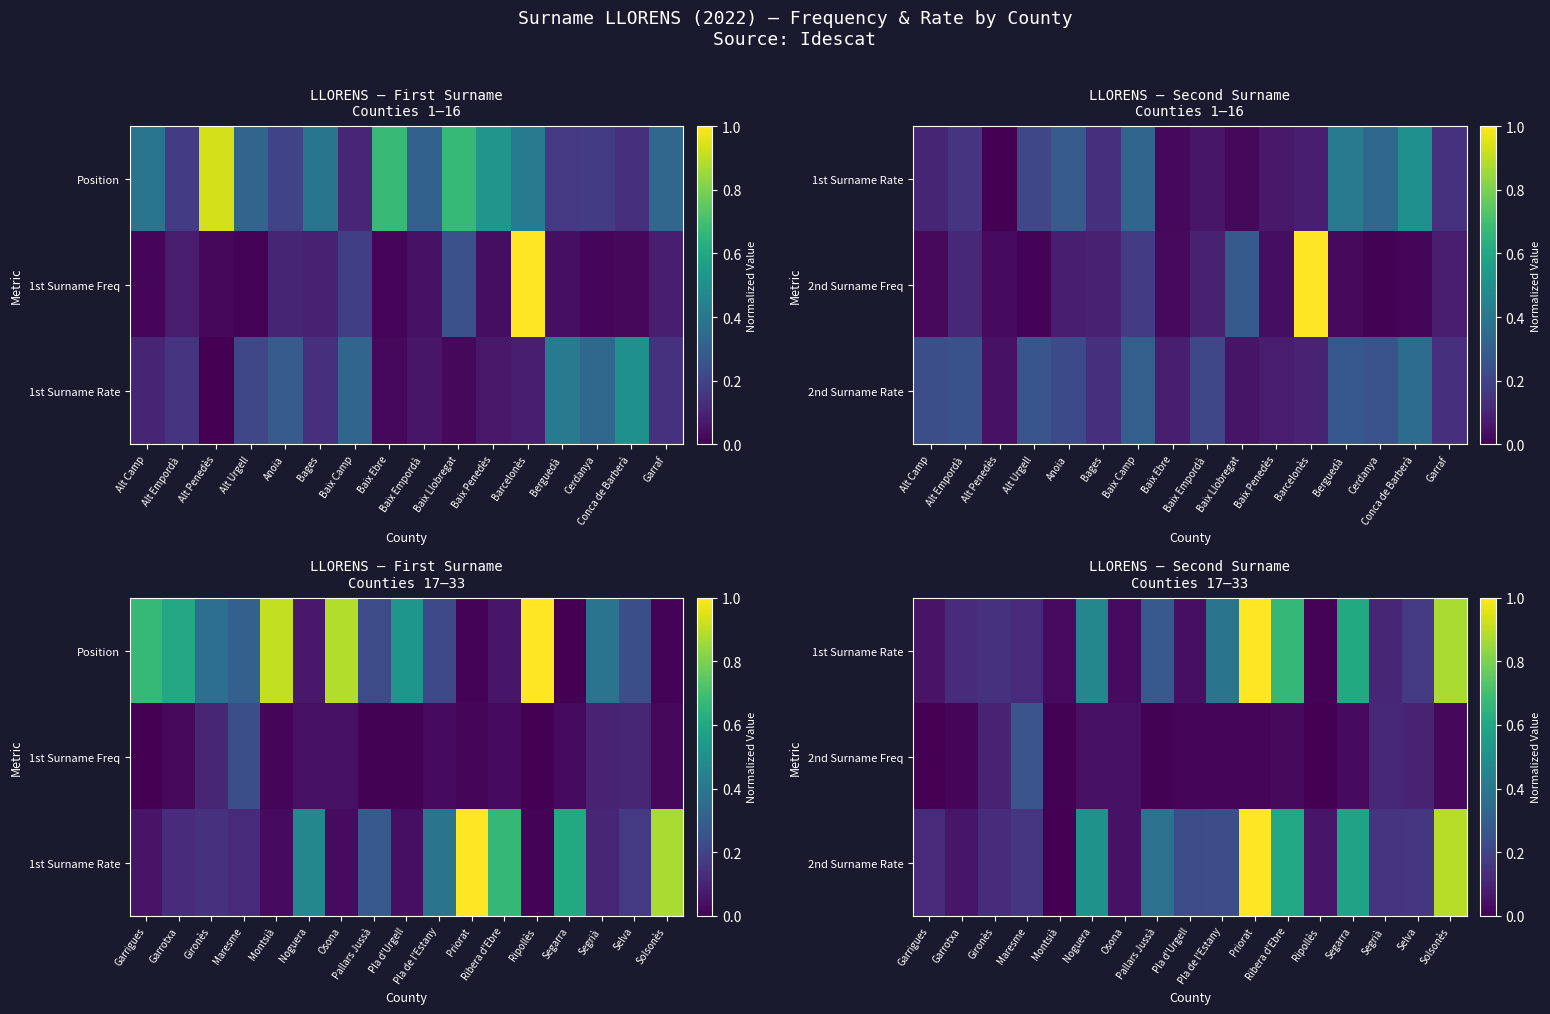

Which label corresponds to the smallest value in the chart?

Garrigues